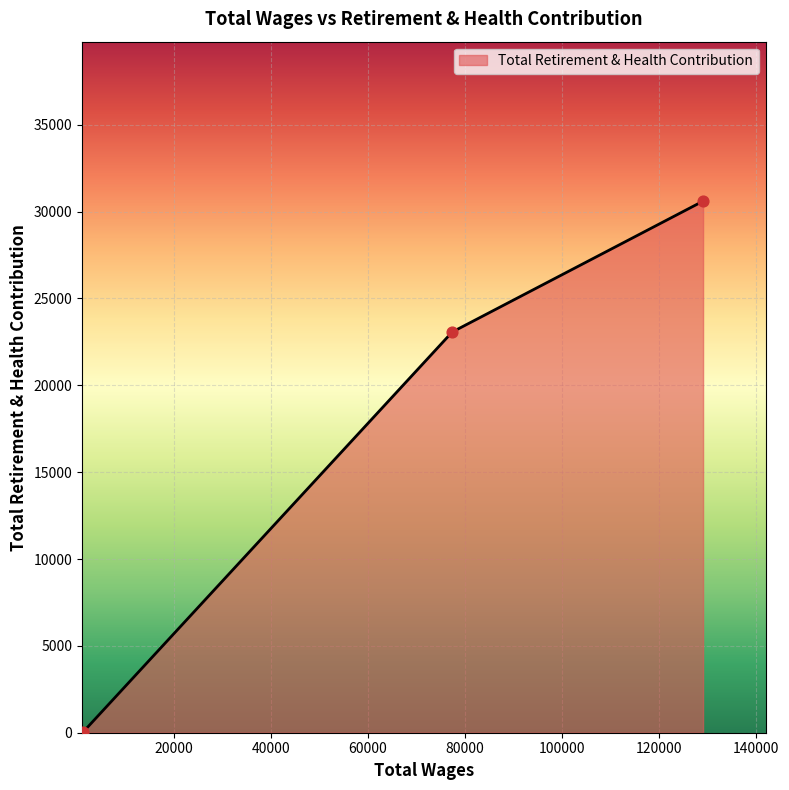

What is the average value?

17904